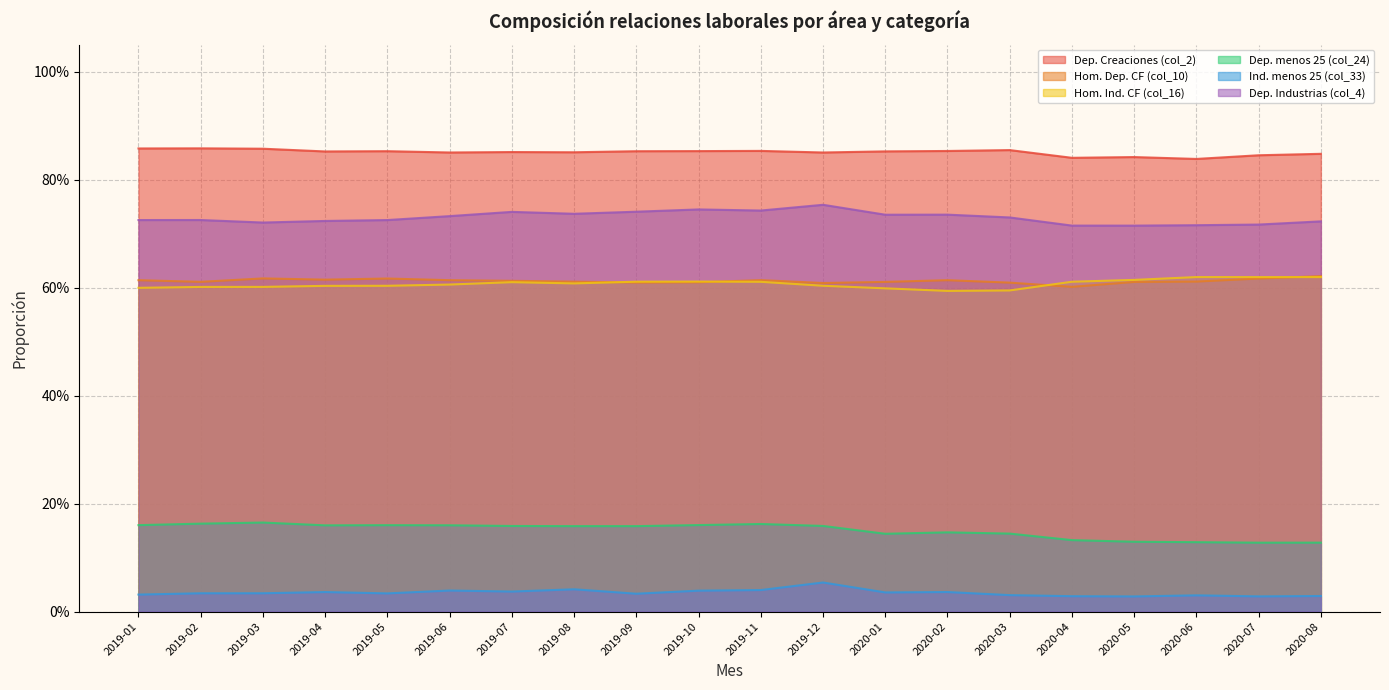

True or false: Dep. Industrias (col_4) and Dep. menos 25 (col_24) intersect in this chart.

False